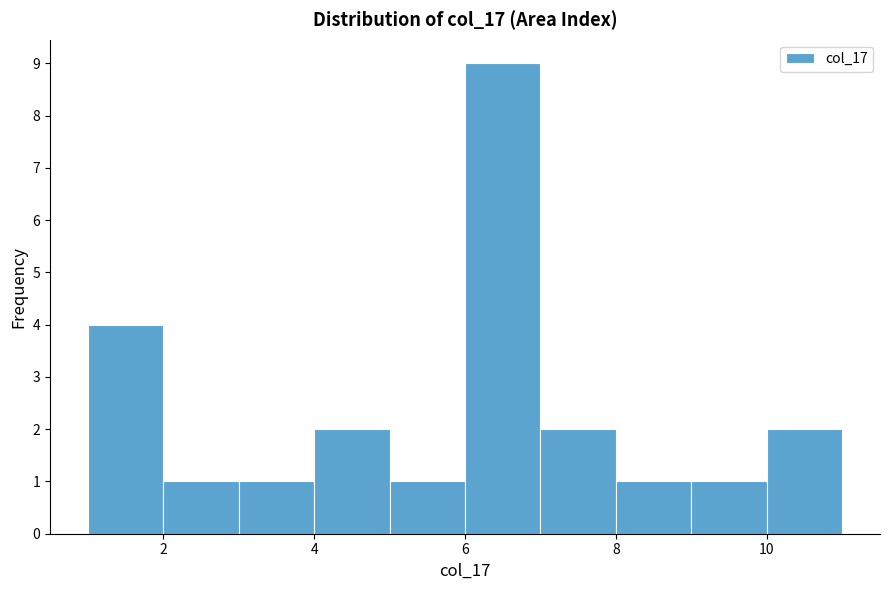

Reading left to right, list every bar in this chart as the range it spans on the x-axis followed by its height. The values are not printed on the chart, so give them approximately, as read against the axis.

1 to 2: 4
2 to 3: 1
3 to 4: 1
4 to 5: 2
5 to 6: 1
6 to 7: 9
7 to 8: 2
8 to 9: 1
9 to 10: 1
10 to 11: 2